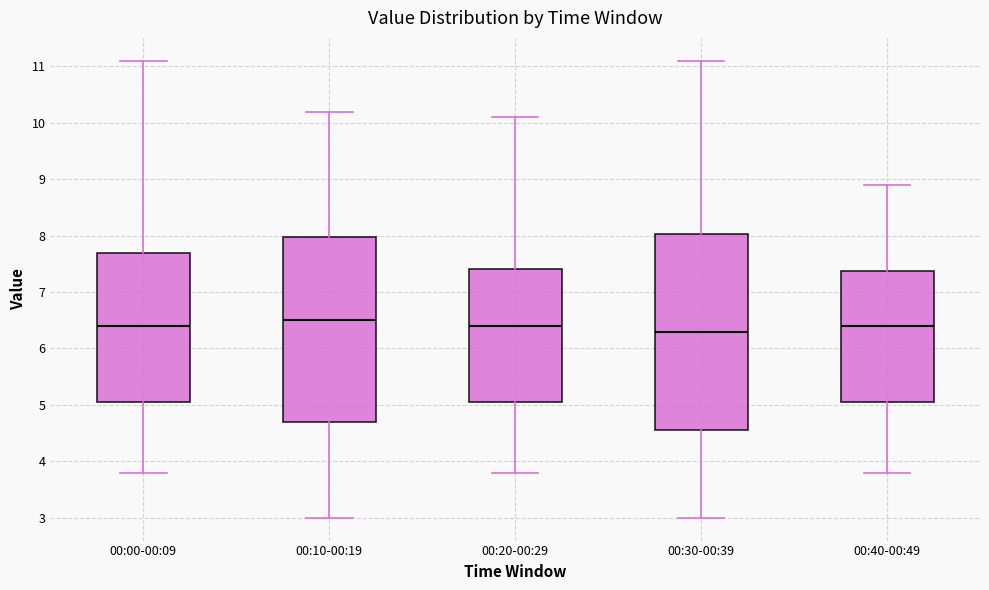

Reading left to right, read every box against the y-axis: the position of its median line, the range the box covers, and the ends of its whiskers. The values are not printed on the chart, so give them approximately, as read against the axis.

00:00-00:09: median 6.4, box 5.1 to 7.7, whiskers 3.8 to 11.1
00:10-00:19: median 6.5, box 4.7 to 8.0, whiskers 3.0 to 10.2
00:20-00:29: median 6.4, box 5.1 to 7.4, whiskers 3.8 to 10.1
00:30-00:39: median 6.3, box 4.6 to 8.0, whiskers 3.0 to 11.1
00:40-00:49: median 6.4, box 5.1 to 7.4, whiskers 3.8 to 8.9